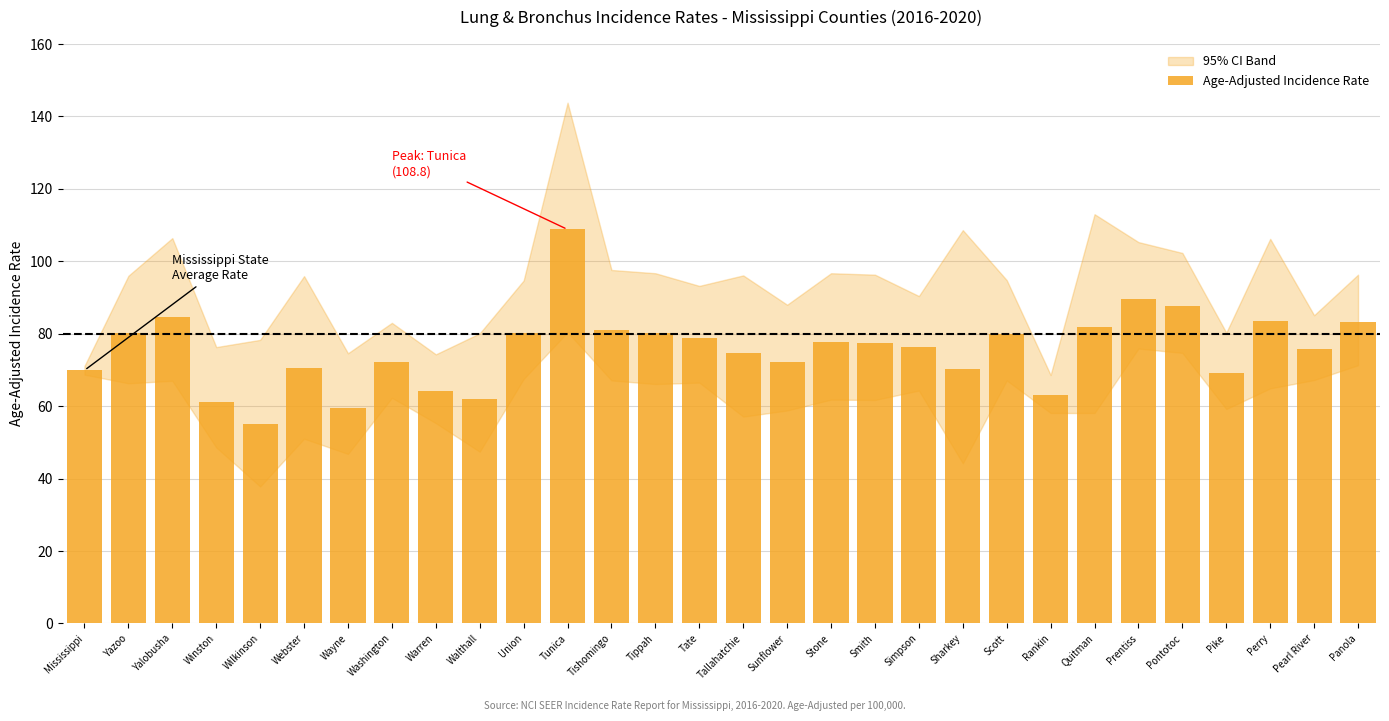

The value at Rankin is 32.4. True or false?

False